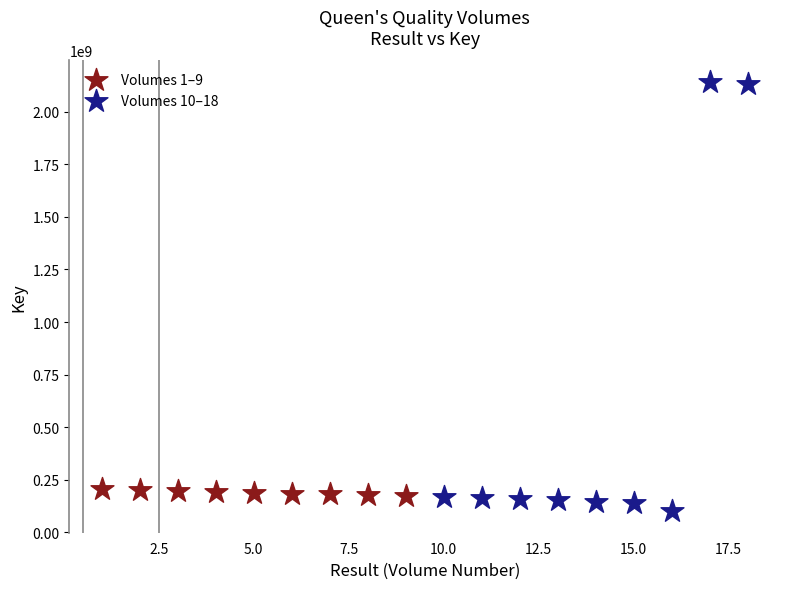

Which series has the widest spread of Y values?

Volumes 10–18